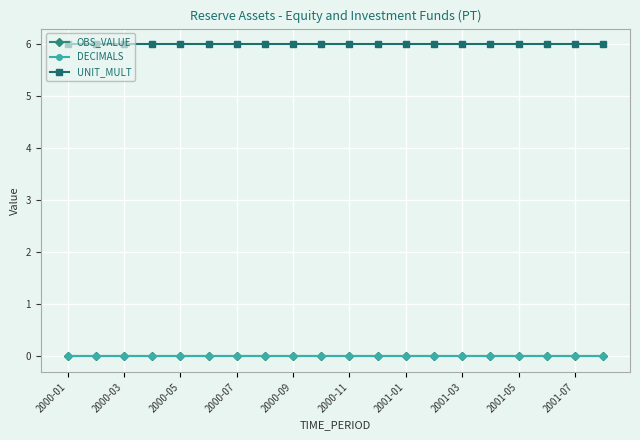

Does the chart have visible grid lines?

Yes